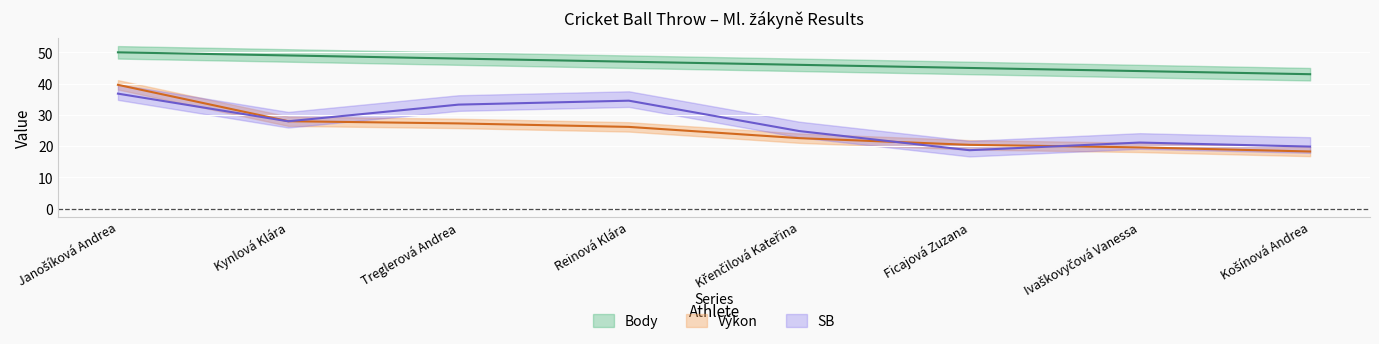

What is the value of the Body point at the 7th from the left?

44.0